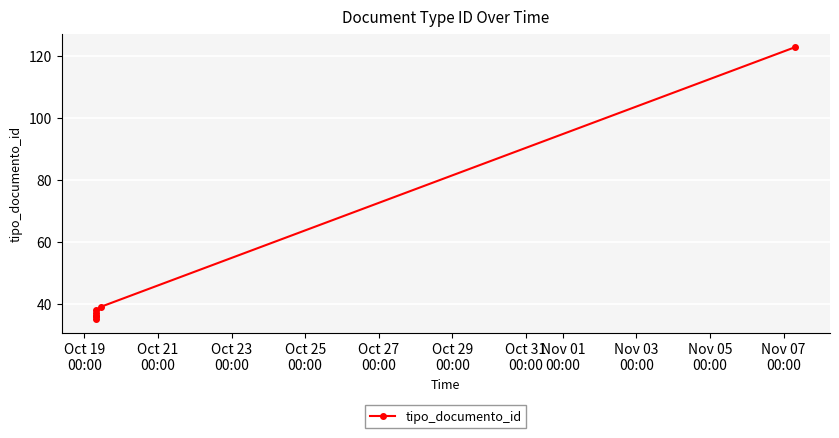

What is the sum of all values?

344